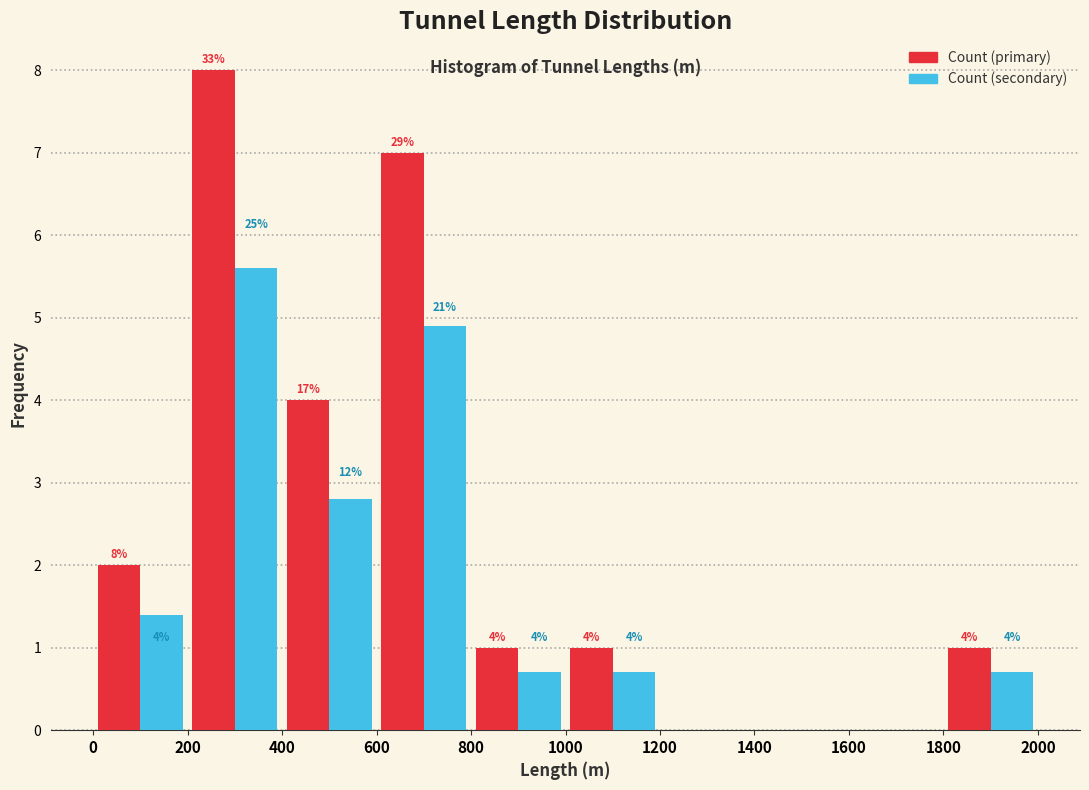

In the Count (primary) series, which range on the x-axis has the tallest bar?

200 to 400